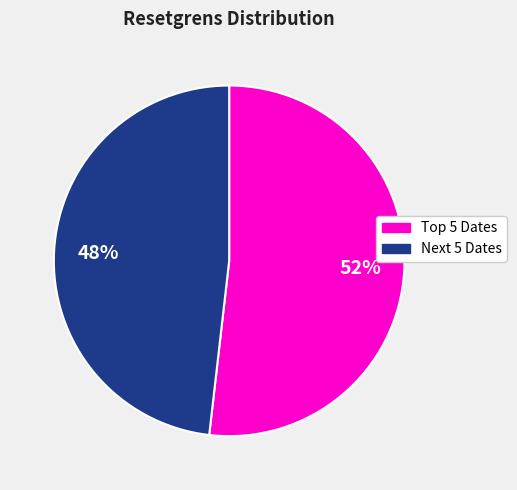

Rank the categories by value from highest to lowest.

Top 5 Dates, Next 5 Dates